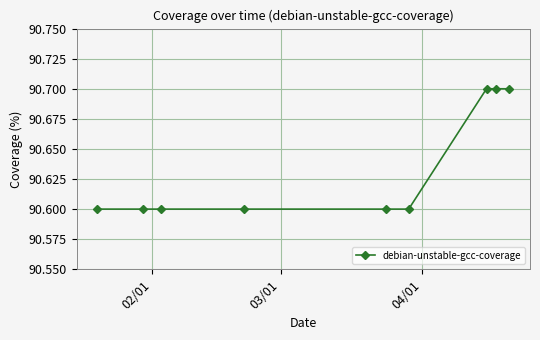

What is the minimum value shown in the chart?

90.6